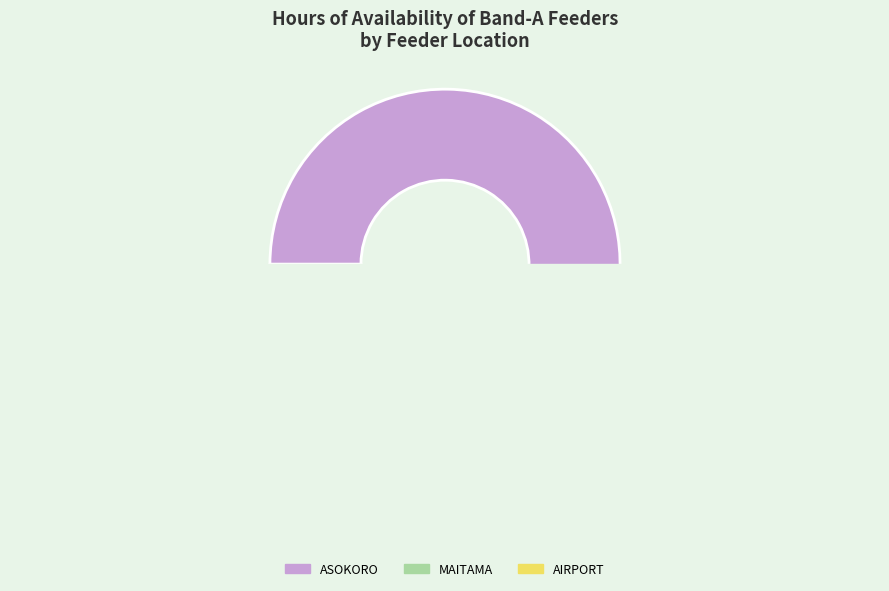

Is AIRPORT the majority of the pie?

No